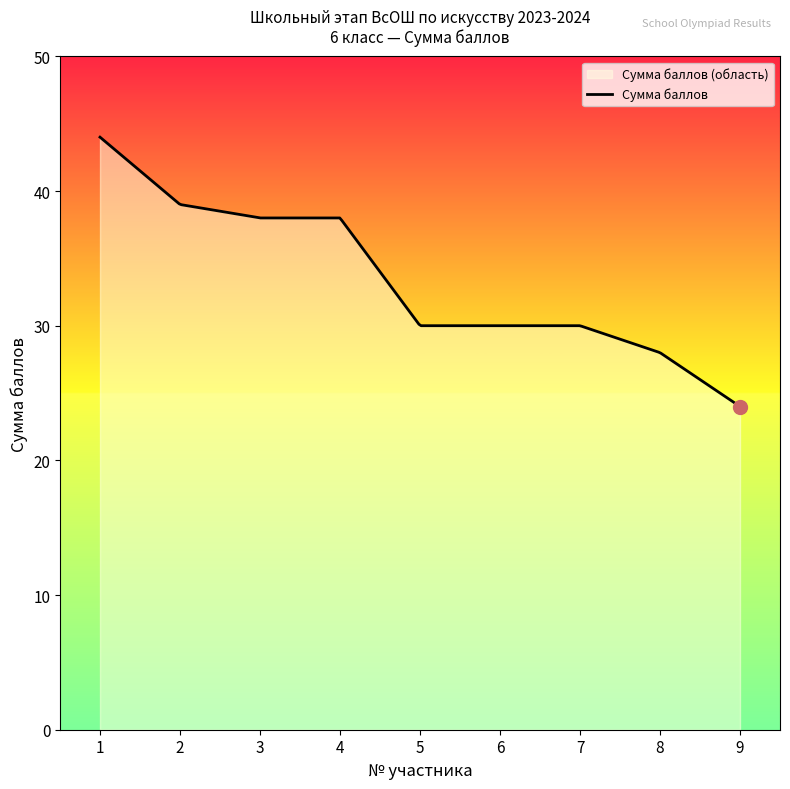

What is the average value?

33.4